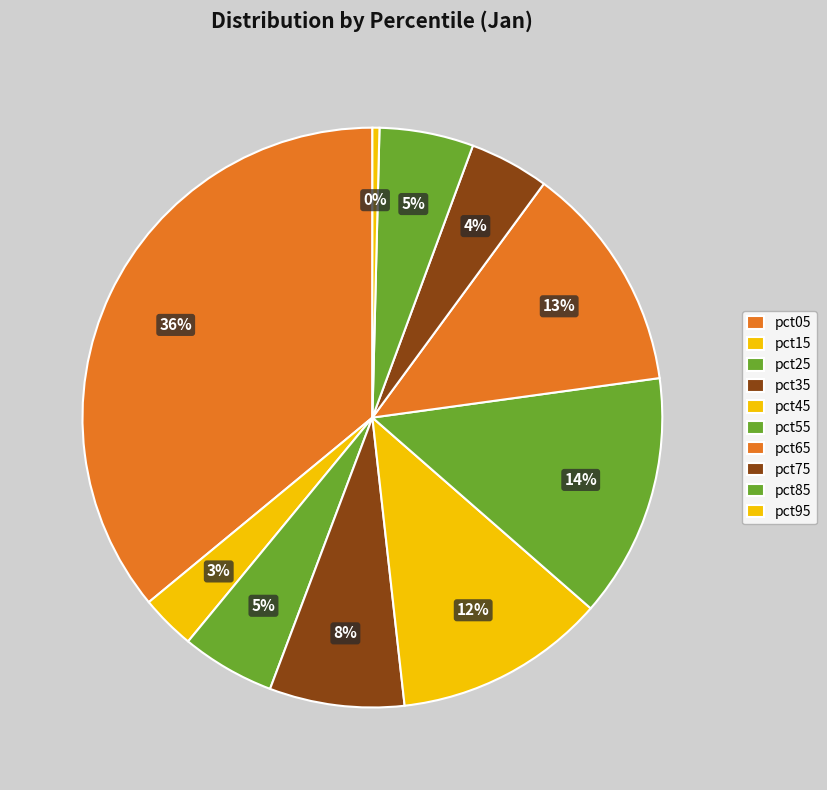

Rank the categories by value from highest to lowest.

pct05, pct55, pct65, pct45, pct35, pct85, pct25, pct75, pct15, pct95